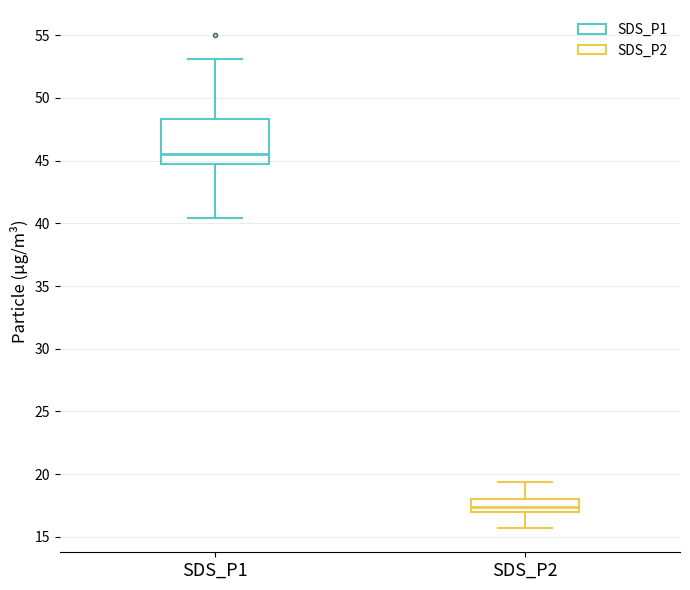

Which box is the tallest, from its lower edge to its upper edge?

SDS_P1